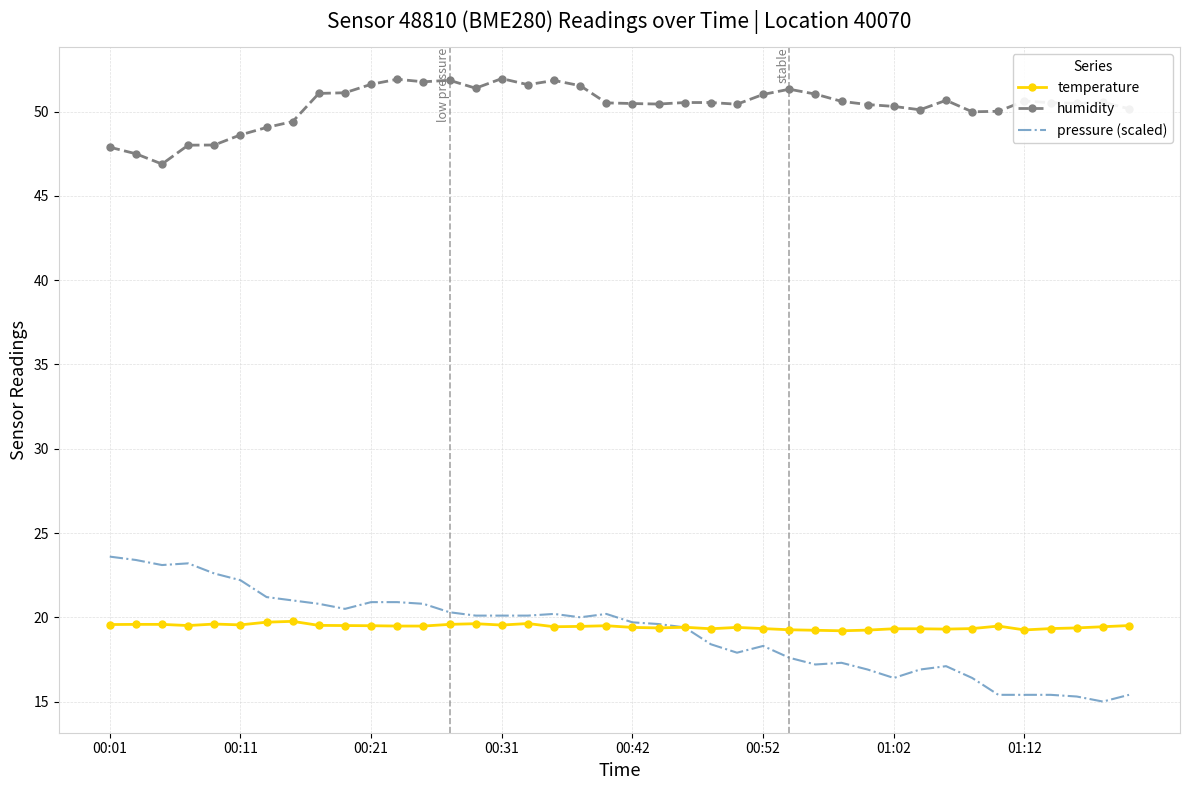

Which series has the largest total across all categories?

humidity